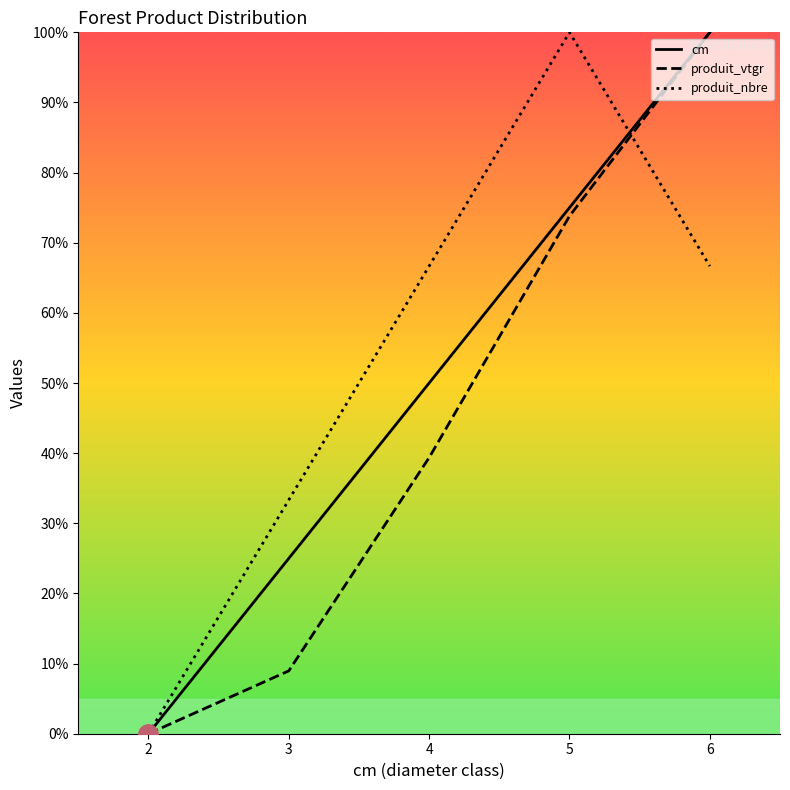

List the series in order of their overall mean, lowest first.

produit_vtgr, cm, produit_nbre